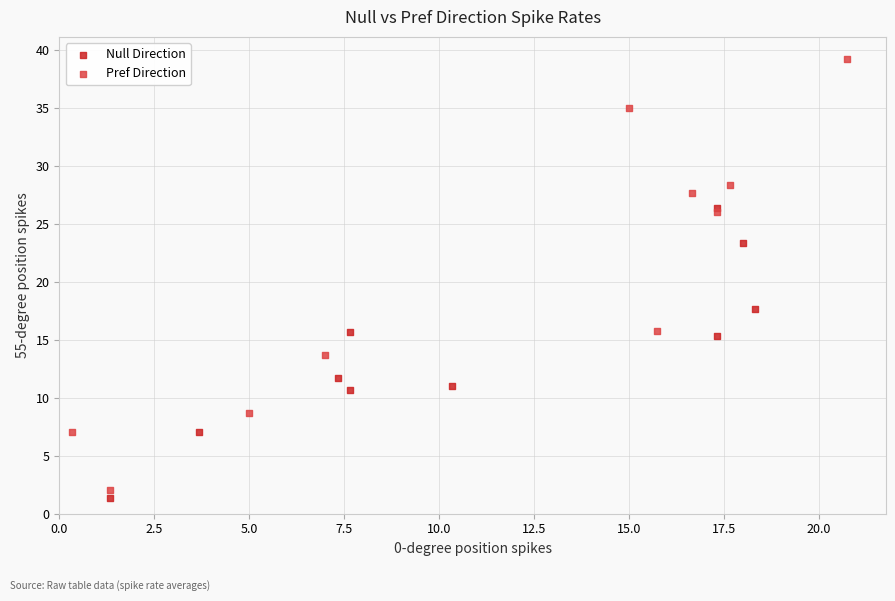

Which series contains the highest Y value?

Pref Direction